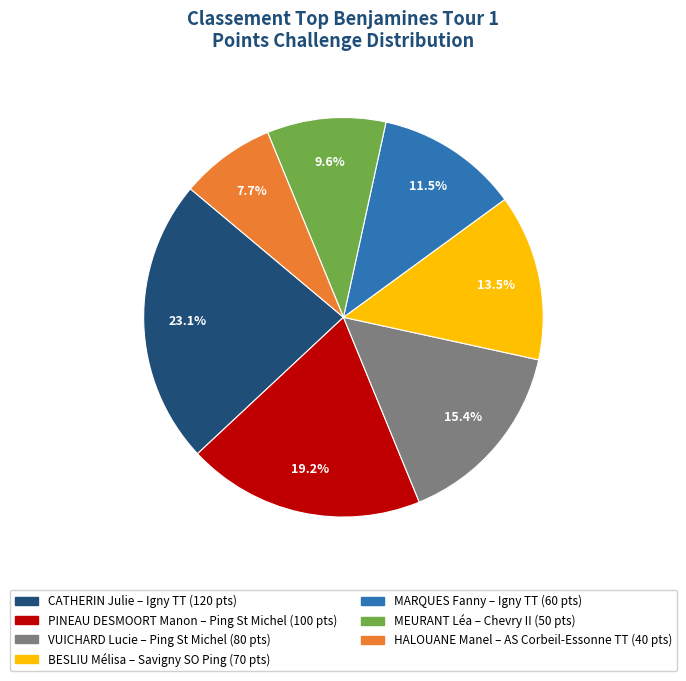

Is PINEAU DESMOORT Manon the majority of the pie?

No